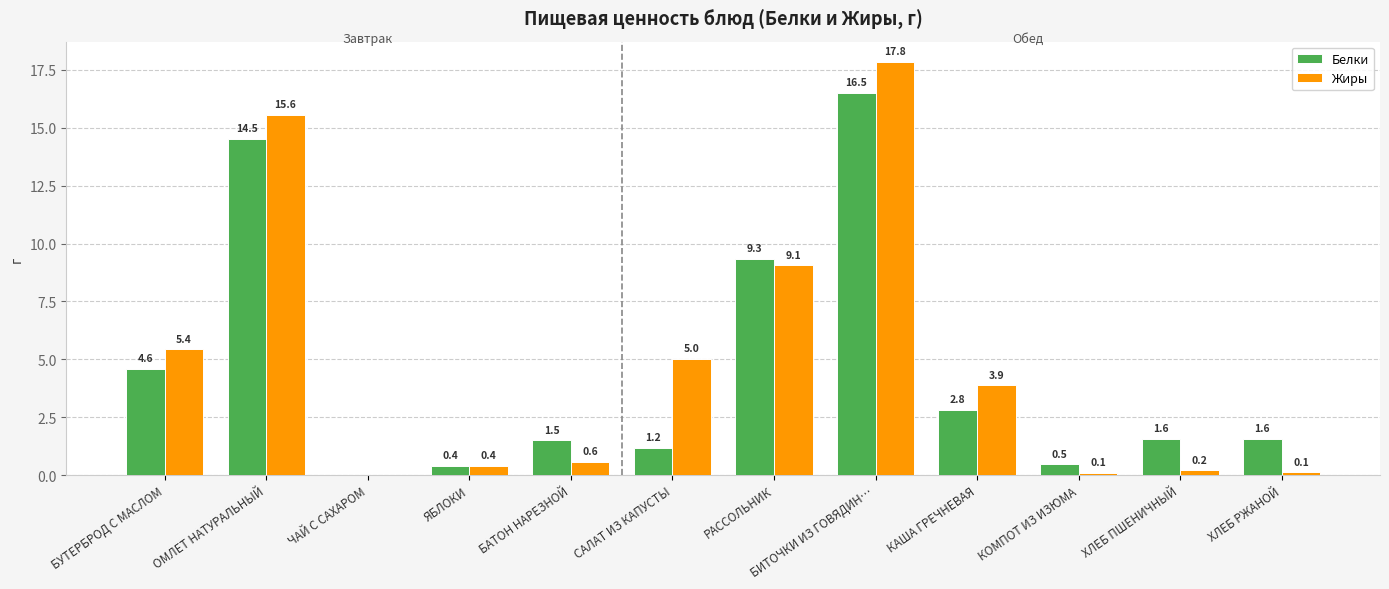

At which category is the sum across all series the highest?

БИТОЧКИ ИЗ ГОВЯДИН…